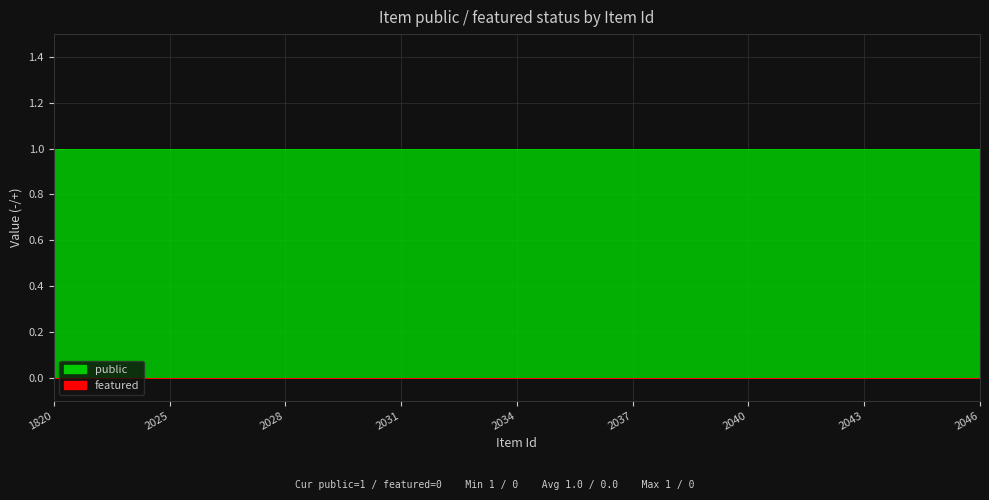

True or false: public has more than 0 interior local peaks.

False